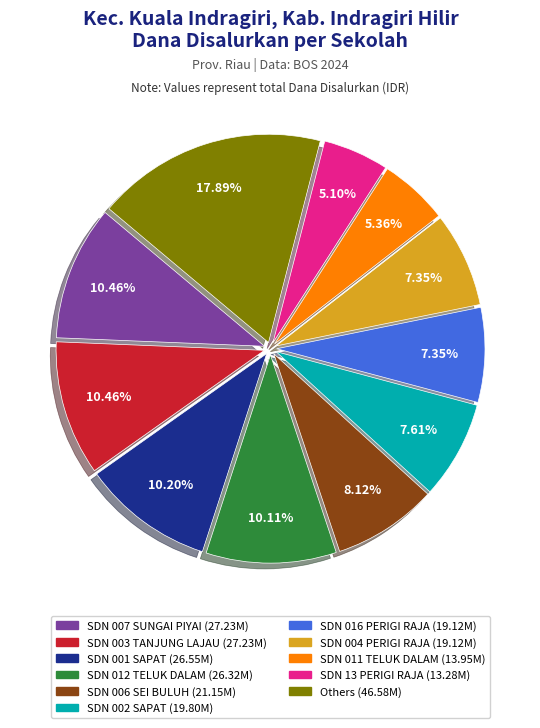

Is there a majority slice in this chart?

No